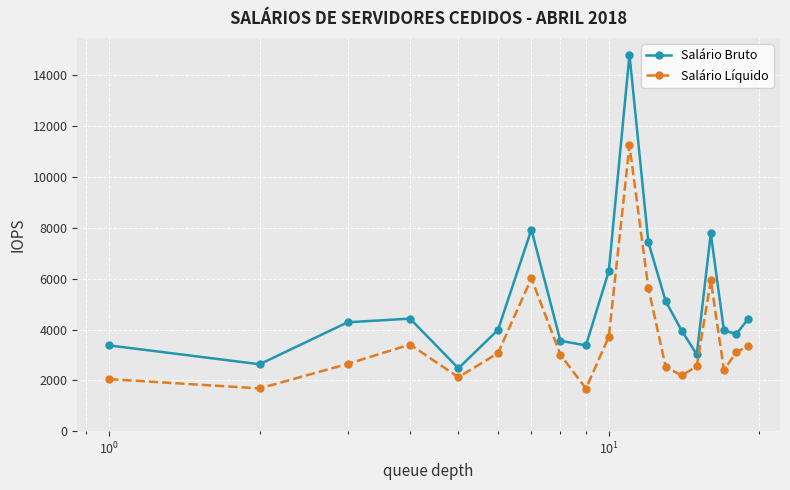

What is the maximum value for Salário Bruto?

14821.2